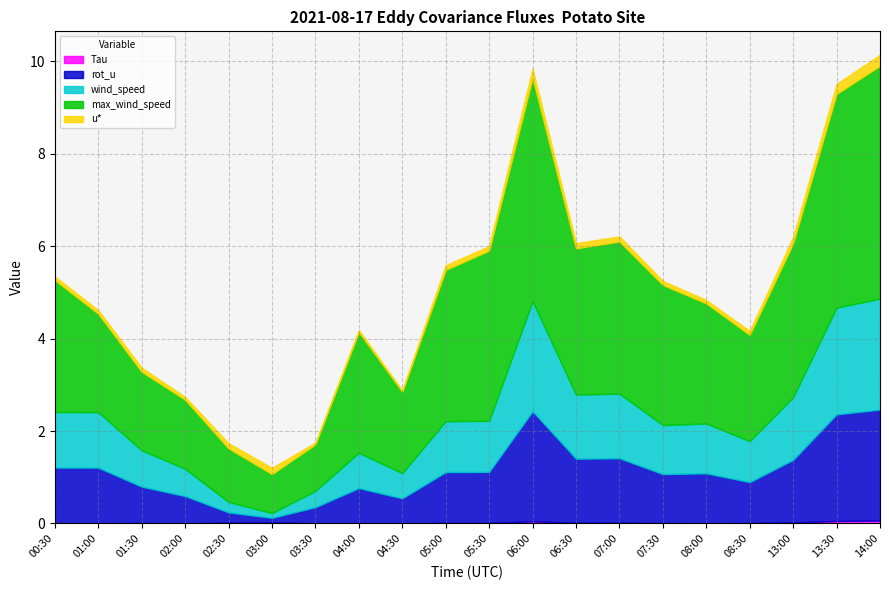

Which label corresponds to the smallest value in the chart?

04:30